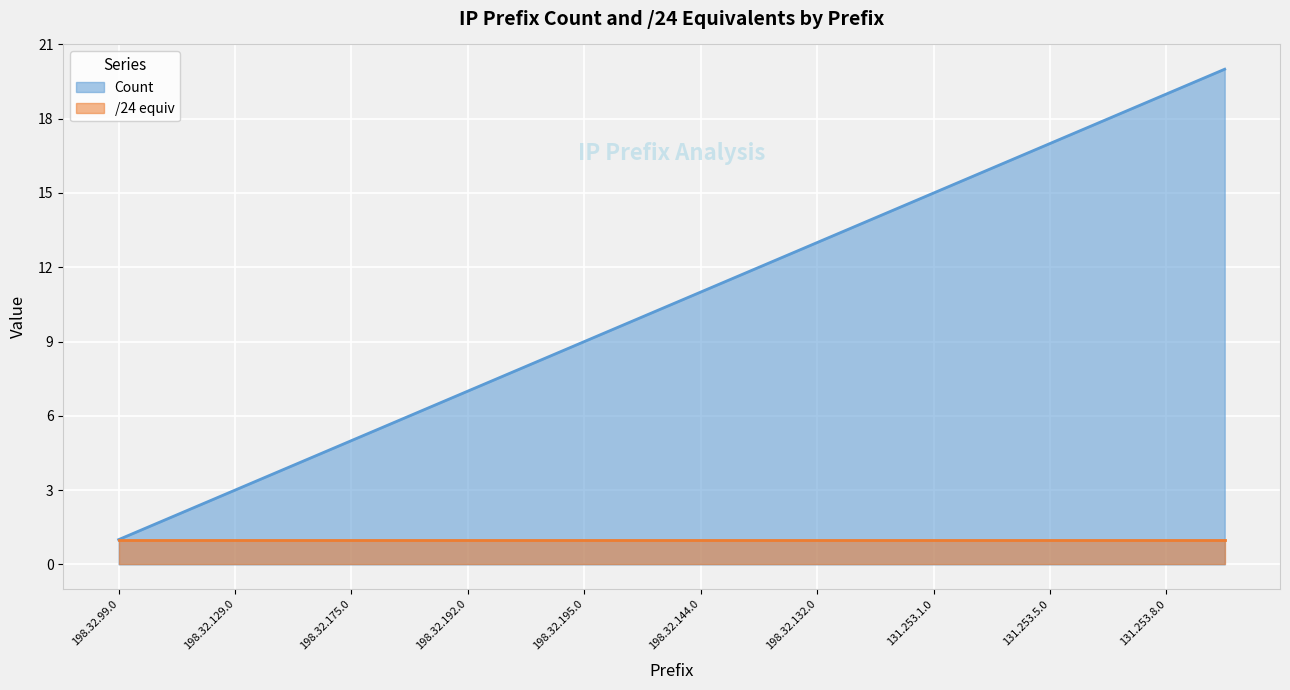

What value does the data have at 131.253.5.0, to the nearest 10?

20